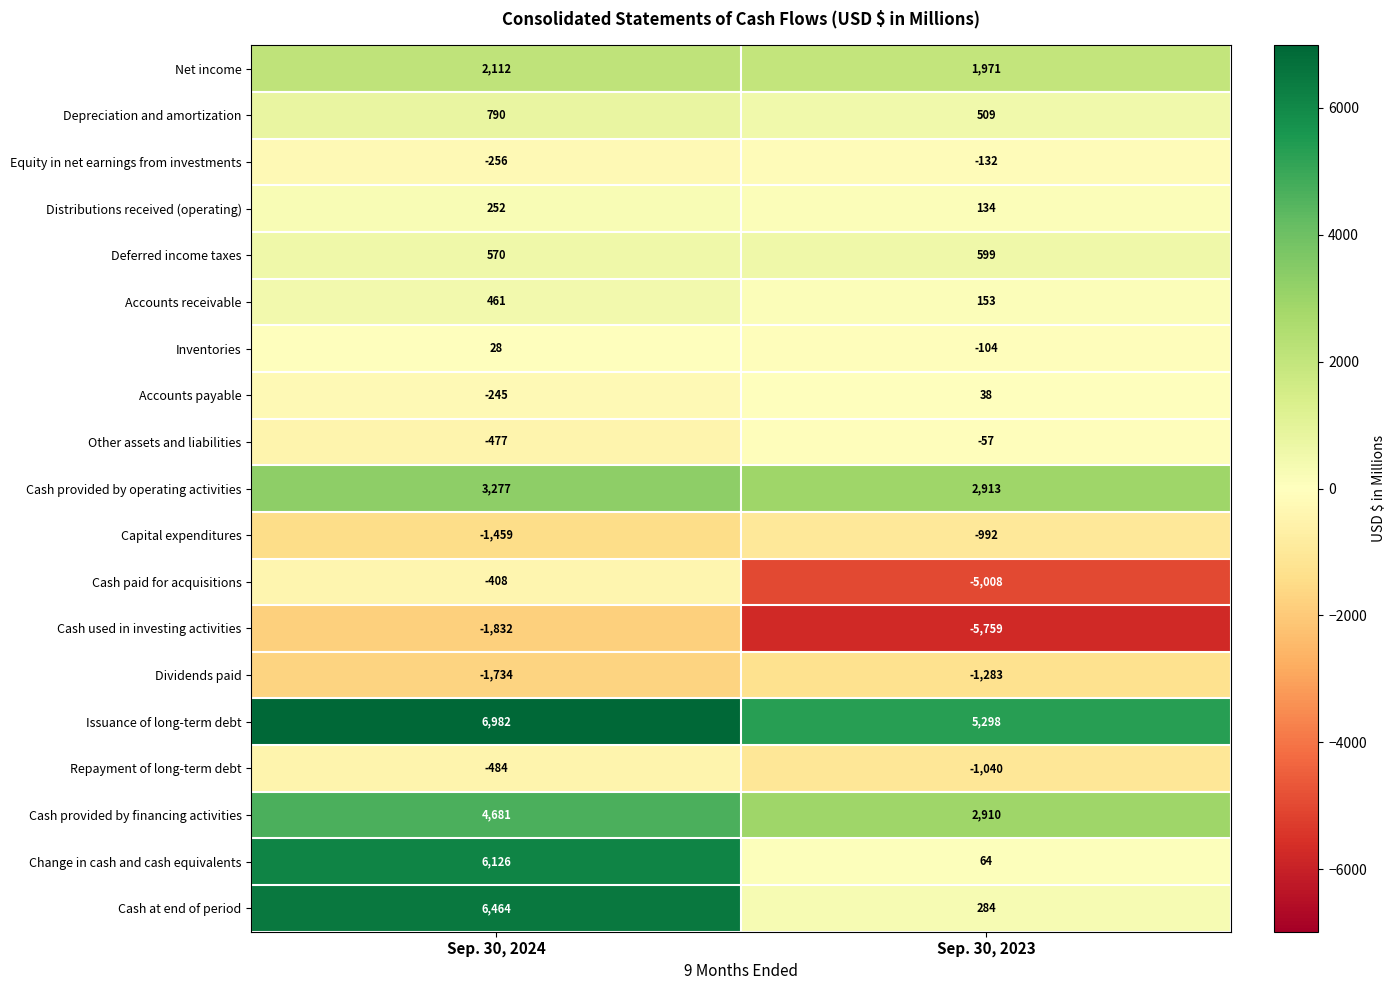

The Issuance of long-term debt series shows 3545 at Sep. 30, 2023. True or false?

False